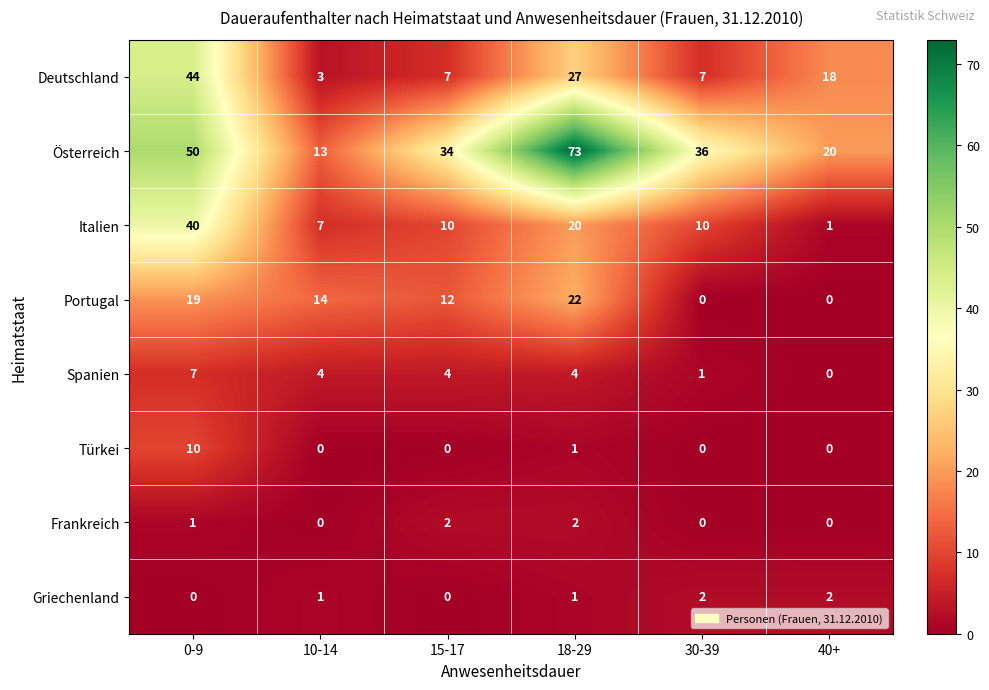

At which label is Türkei closest to 5?

18-29